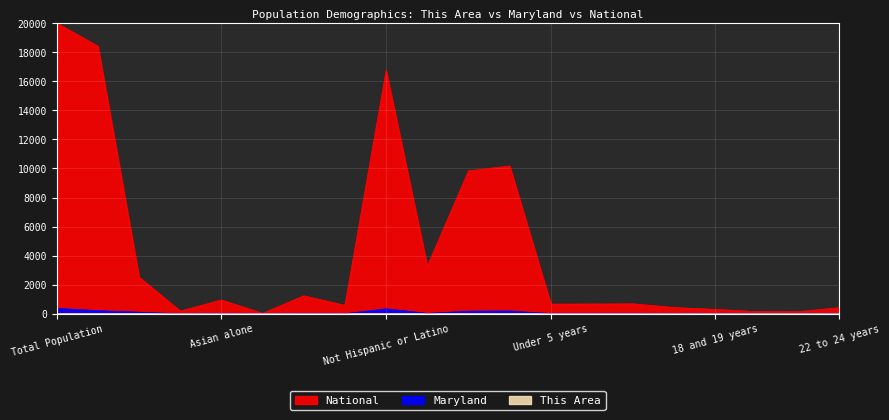

In National, how many points are higher than both neighbors (excluding endpoints)?

5